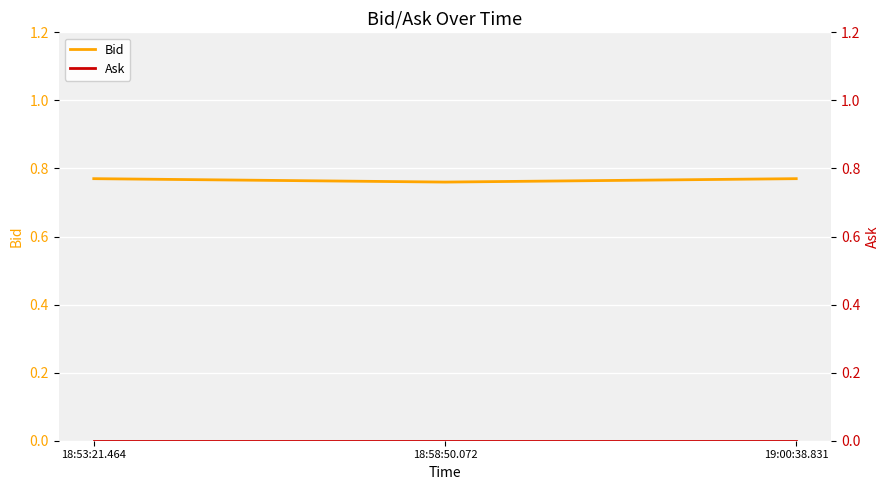

Which category has the highest value in the Ask series?

18:53:21.464